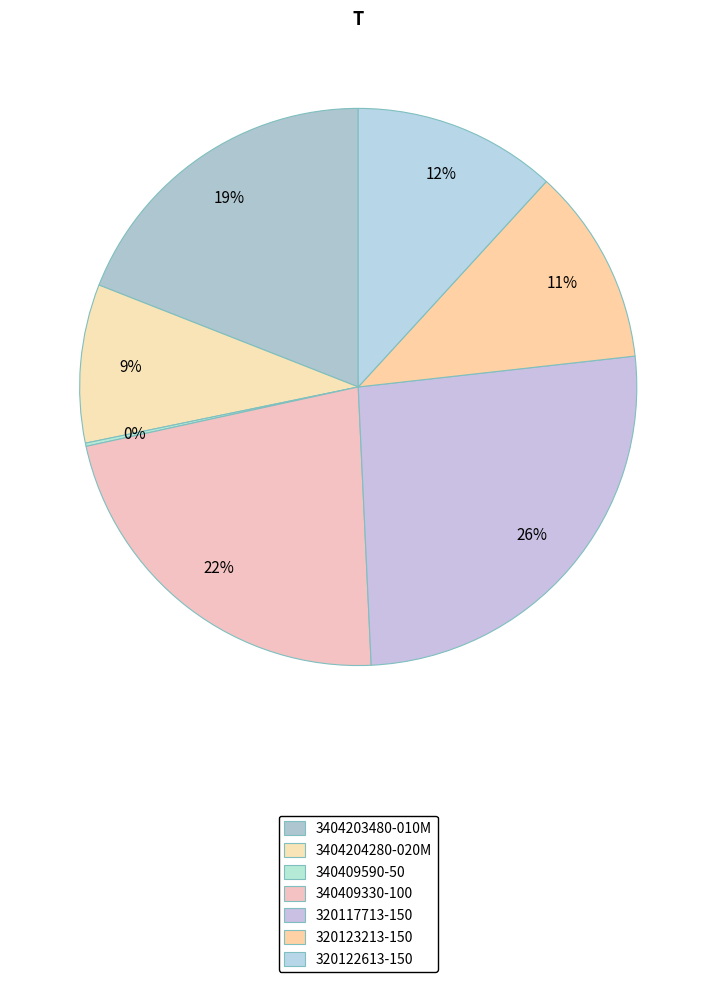

Is there a majority slice in this chart?

No